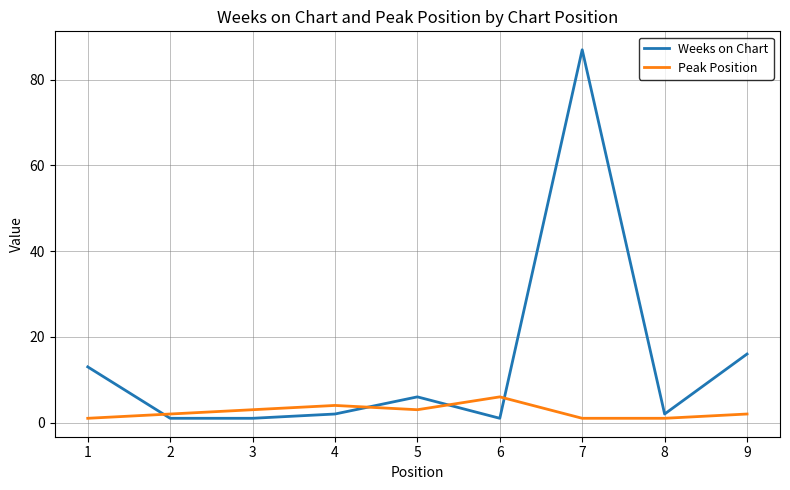

What is the maximum value shown in the chart?

87